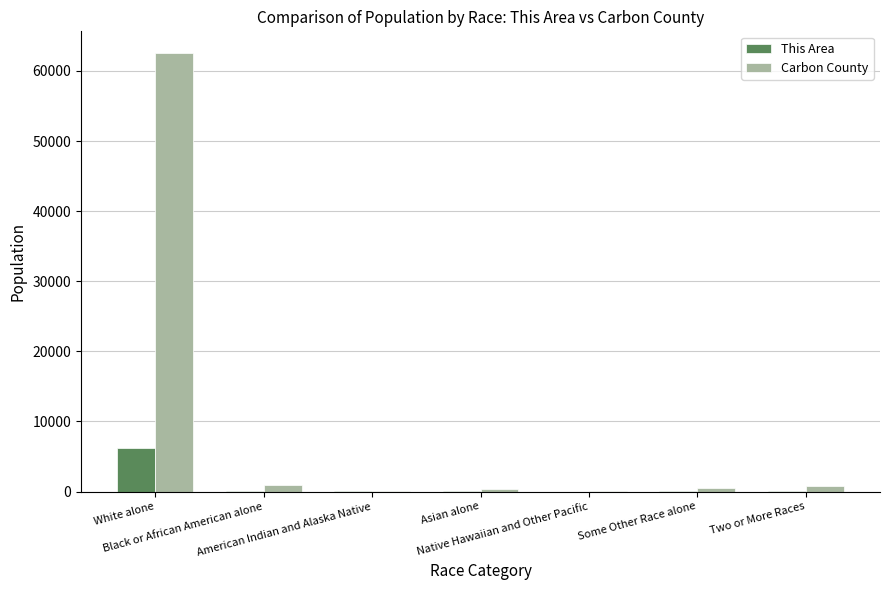

Which series has the largest total across all categories?

Carbon County